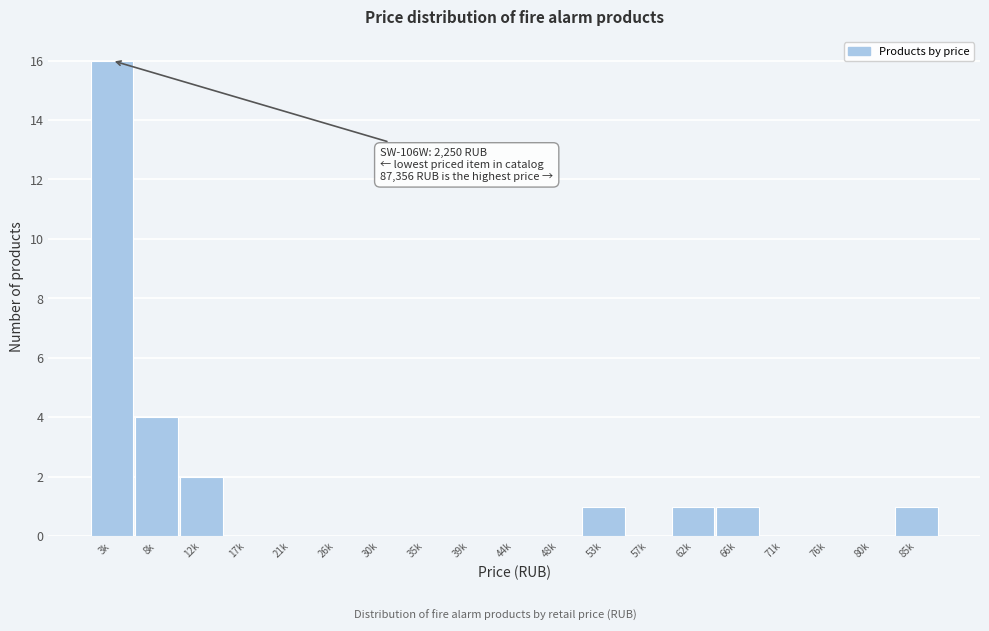

Reading left to right, what are all the values shown in this chart?

3k=16	8k=4	12k=2	17k=0	21k=0	26k=0	30k=0	35k=0	39k=0	44k=0	48k=0	53k=1	57k=0	62k=1	66k=1	71k=0	76k=0	80k=0	85k=1